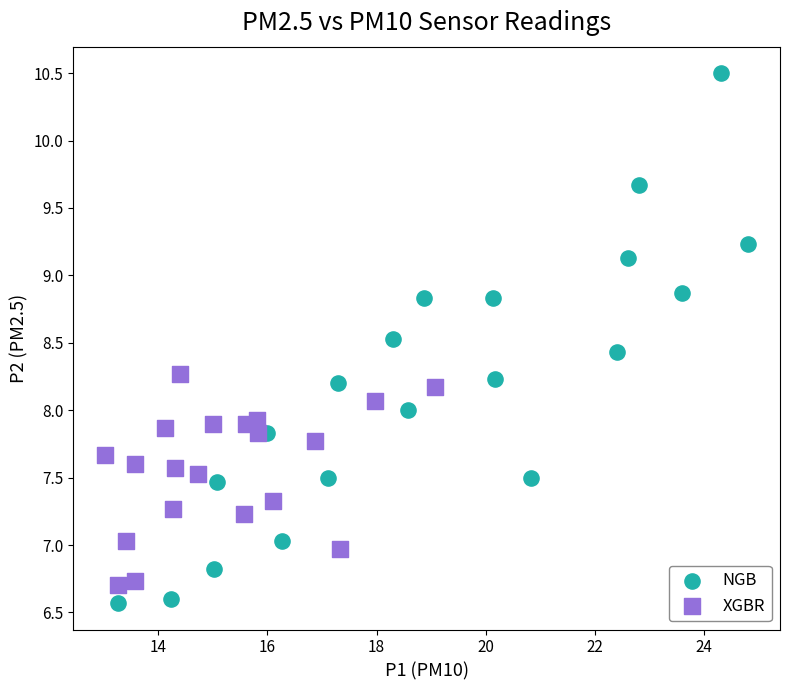

Which series contains the highest Y value?

NGB